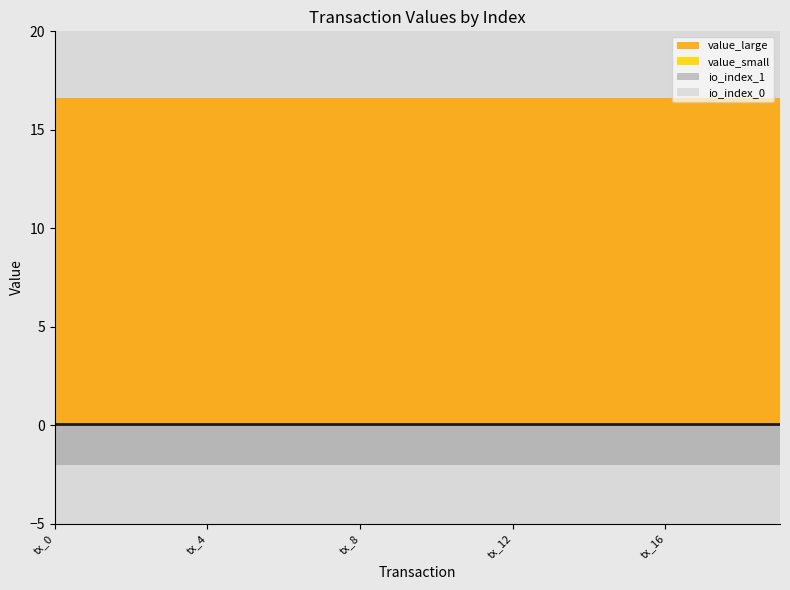

Reading left to right, transcribe all the data shown in this chart.

io_index_0: tx_0=0.0	tx_1=0.0	tx_2=0.0	tx_3=0.0	tx_4=0.0	tx_5=0.0	tx_6=0.0	tx_7=0.0	tx_8=0.0	tx_9=0.0	tx_10=0.0	tx_11=0.0	tx_12=0.0	tx_13=0.0	tx_14=0.0	tx_15=0.0	tx_16=0.0	tx_17=0.0	tx_18=0.0	tx_19=0.0
io_index_1: tx_0=1.0	tx_1=1.0	tx_2=1.0	tx_3=1.0	tx_4=1.0	tx_5=1.0	tx_6=1.0	tx_7=1.0	tx_8=1.0	tx_9=1.0	tx_10=1.0	tx_11=1.0	tx_12=1.0	tx_13=1.0	tx_14=1.0	tx_15=1.0	tx_16=1.0	tx_17=1.0	tx_18=1.0	tx_19=1.0
value_small: tx_0=0.0	tx_1=0.0	tx_2=0.0	tx_3=0.0	tx_4=0.0	tx_5=0.0	tx_6=0.0	tx_7=0.0	tx_8=0.0	tx_9=0.0	tx_10=0.0	tx_11=0.0	tx_12=0.0	tx_13=0.0	tx_14=0.0	tx_15=0.0	tx_16=0.0	tx_17=0.0	tx_18=0.0	tx_19=0.0
value_large: tx_0=16.6	tx_1=16.6	tx_2=16.6	tx_3=16.6	tx_4=16.6	tx_5=16.6	tx_6=16.6	tx_7=16.6	tx_8=16.6	tx_9=16.6	tx_10=16.6	tx_11=16.6	tx_12=16.6	tx_13=16.6	tx_14=16.6	tx_15=16.6	tx_16=16.6	tx_17=16.6	tx_18=16.6	tx_19=16.6